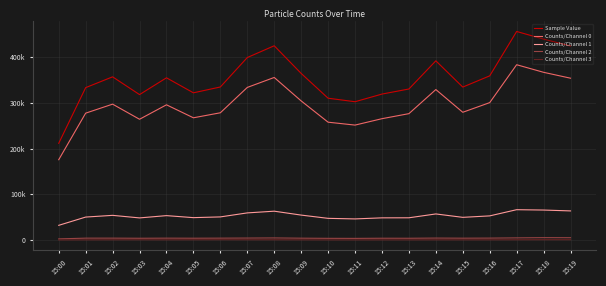

Is this an area chart (filled region under the line)?

No